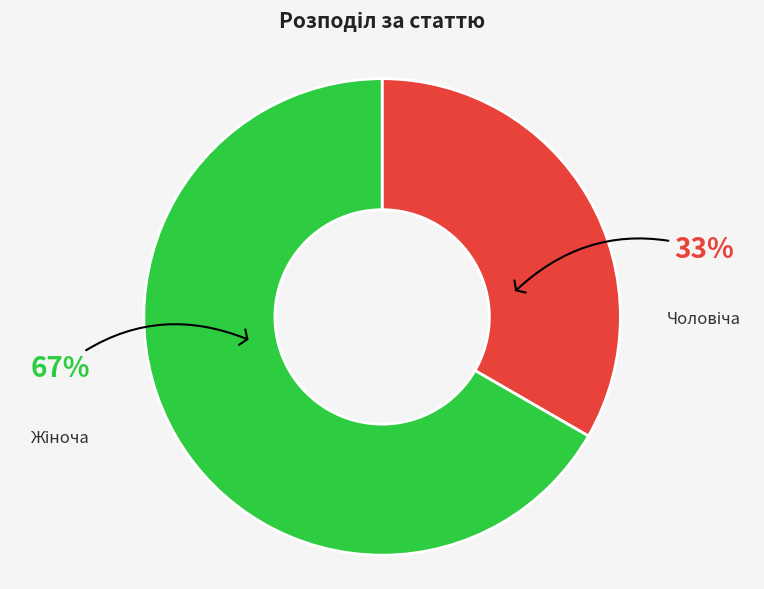

Count the number of slices in the pie.

2